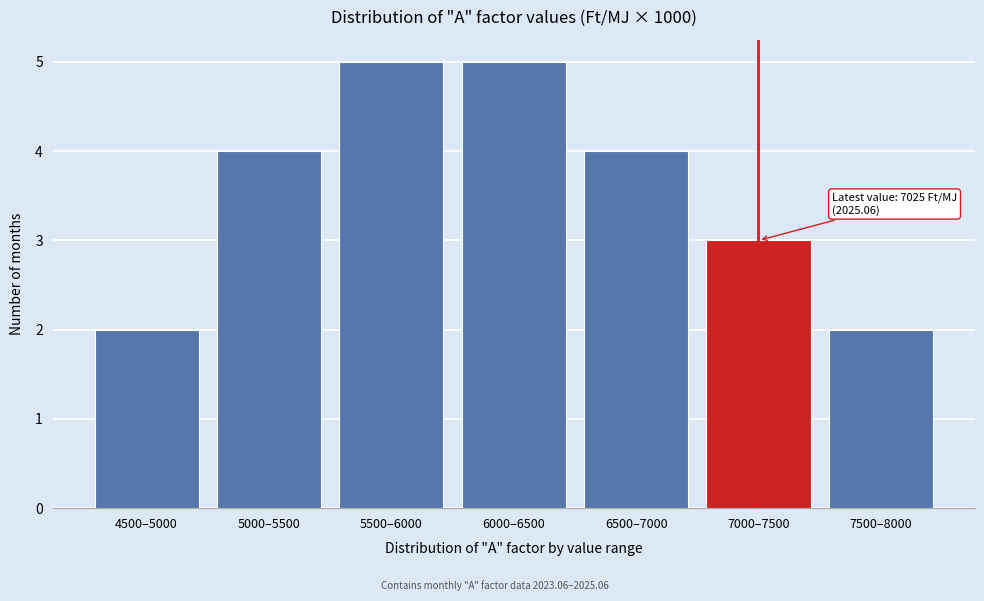

Reading left to right, transcribe all the data shown in this chart.

2	4	5	5	4	3	2